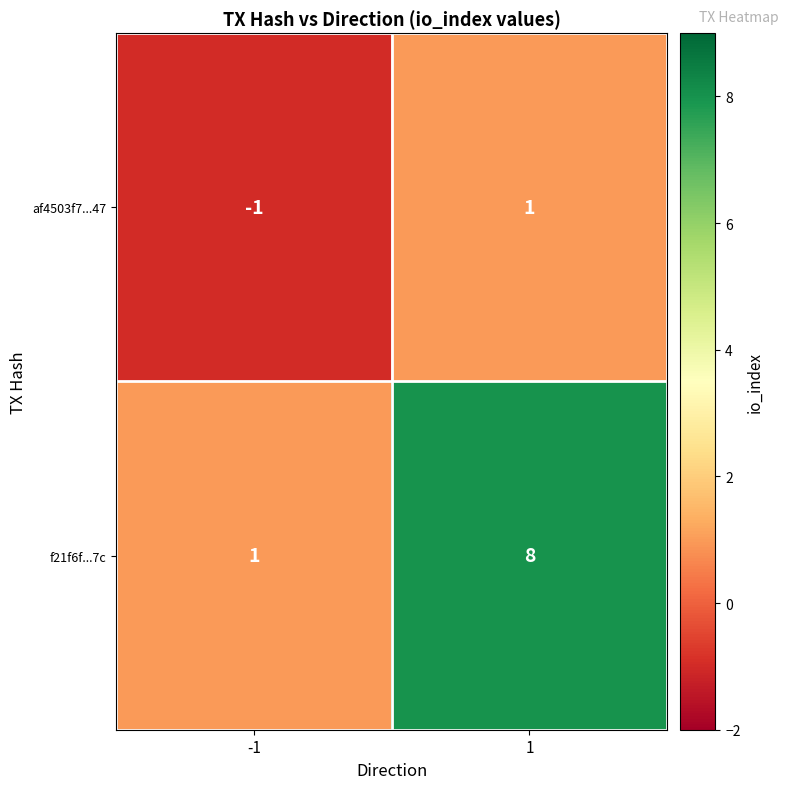

Reading left to right, list all the values displayed in this chart.

af4503f7...47: -1	1
f21f6f...7c: 1	8